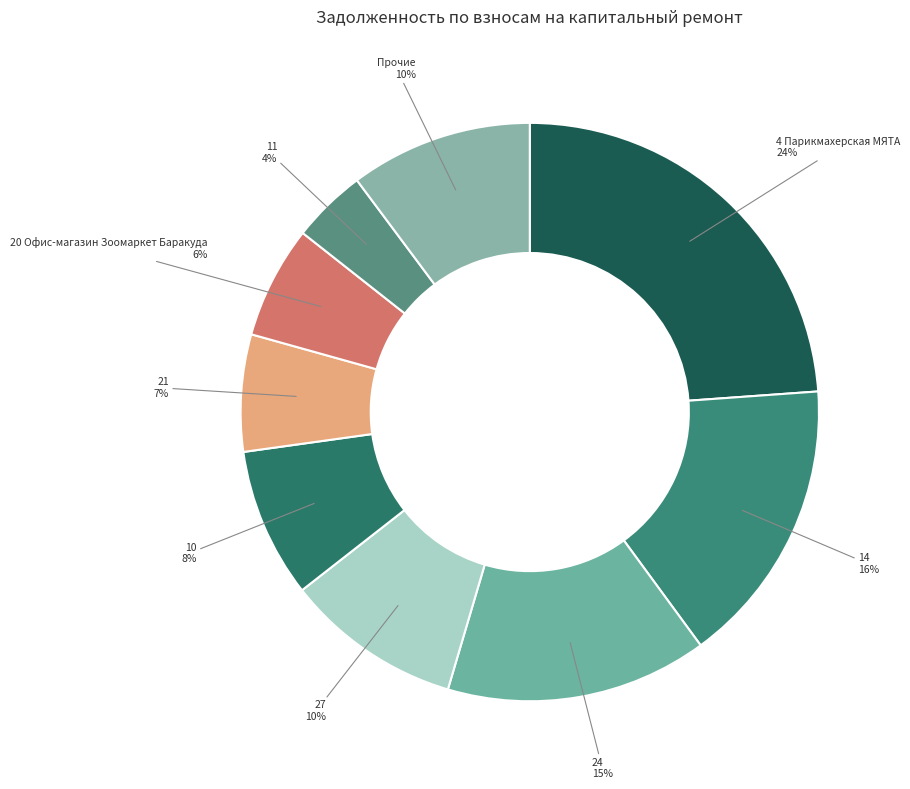

Which has a higher value, 21 or 4 Парикмахерская МЯТА?

4 Парикмахерская МЯТА